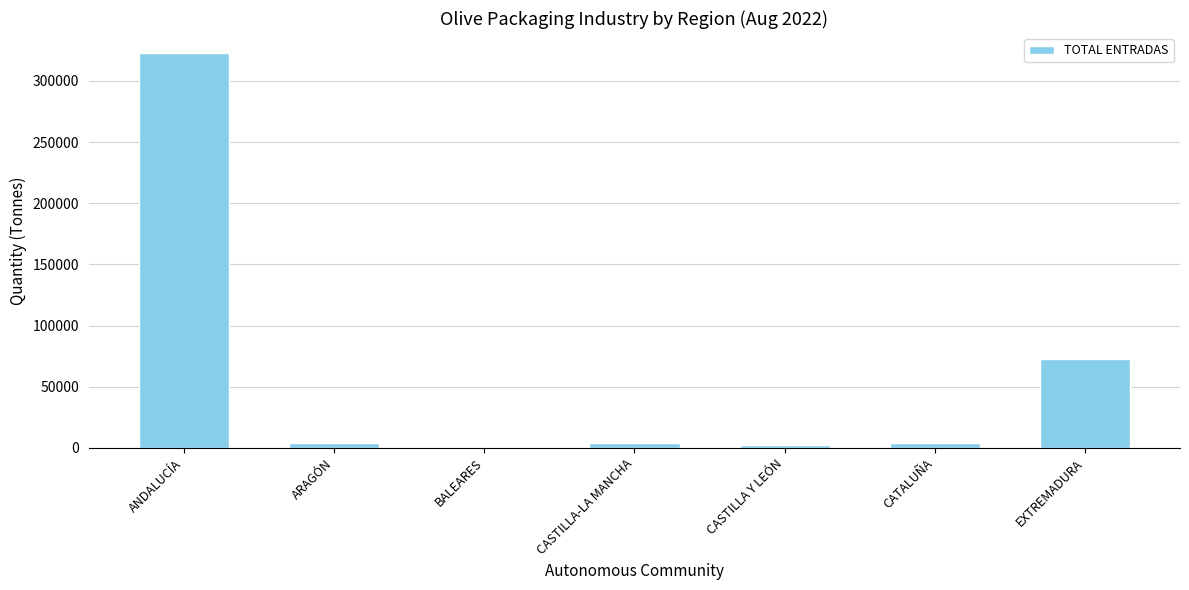

Are the bars horizontal?

No